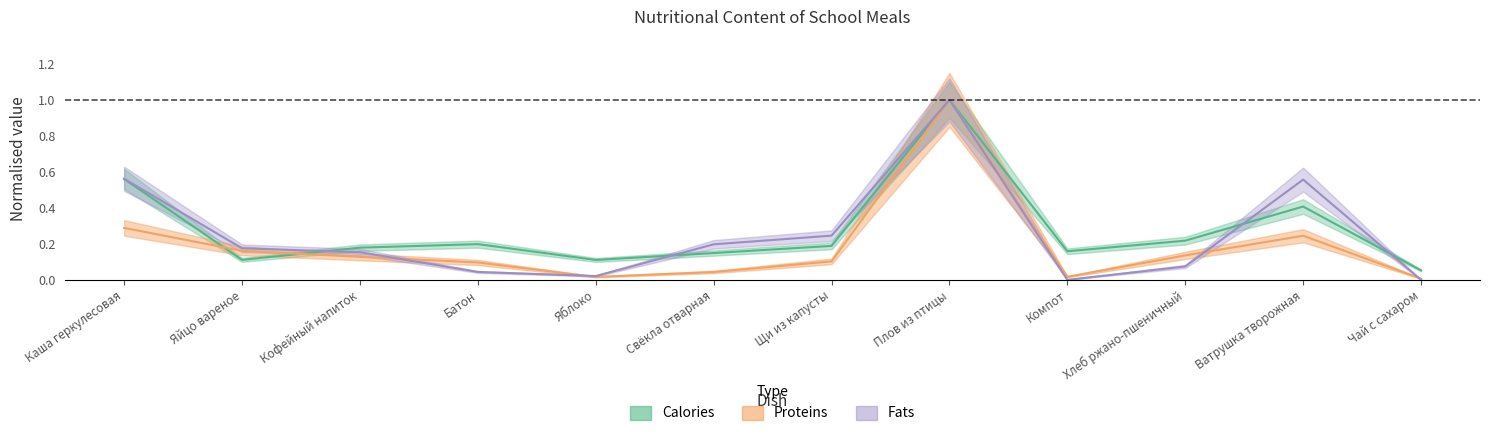

Is the value of Fats at Хлеб ржано-пшеничный greater than the value of Proteins at Плов из птицы?

No